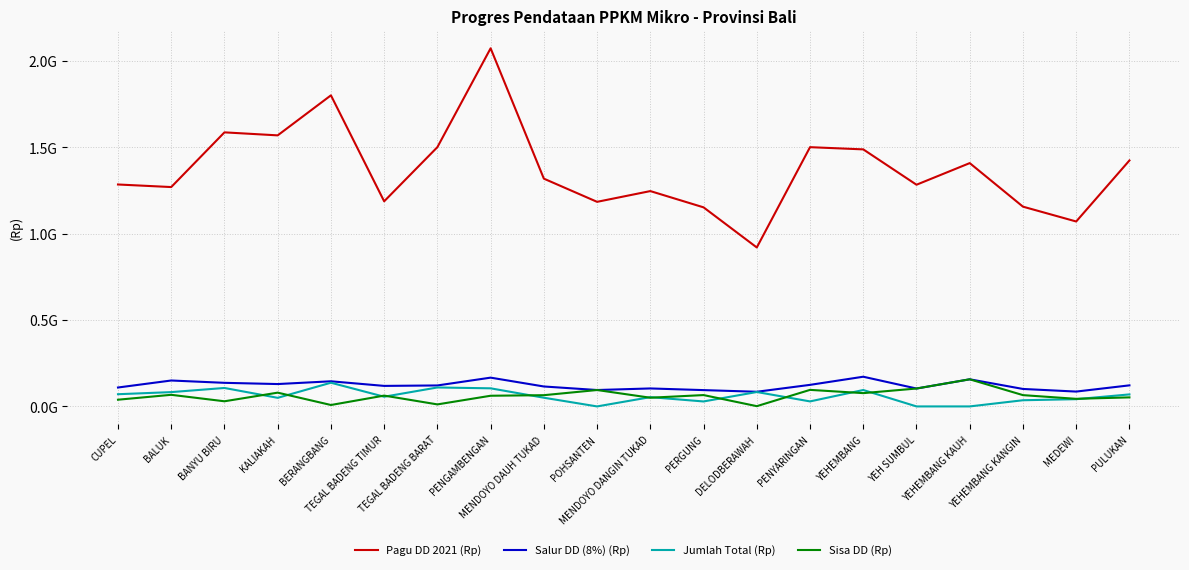

Which has a higher value, YEHEMBANG or CUPEL?

YEHEMBANG